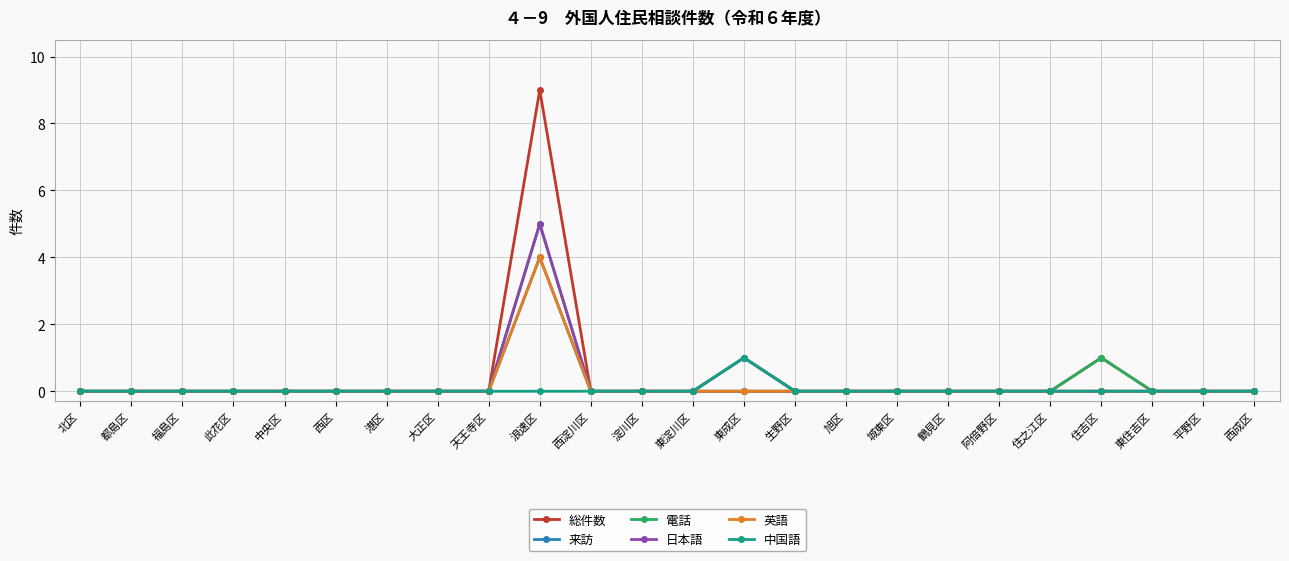

What is the difference between the maximum and minimum values in the 総件数 series?

9